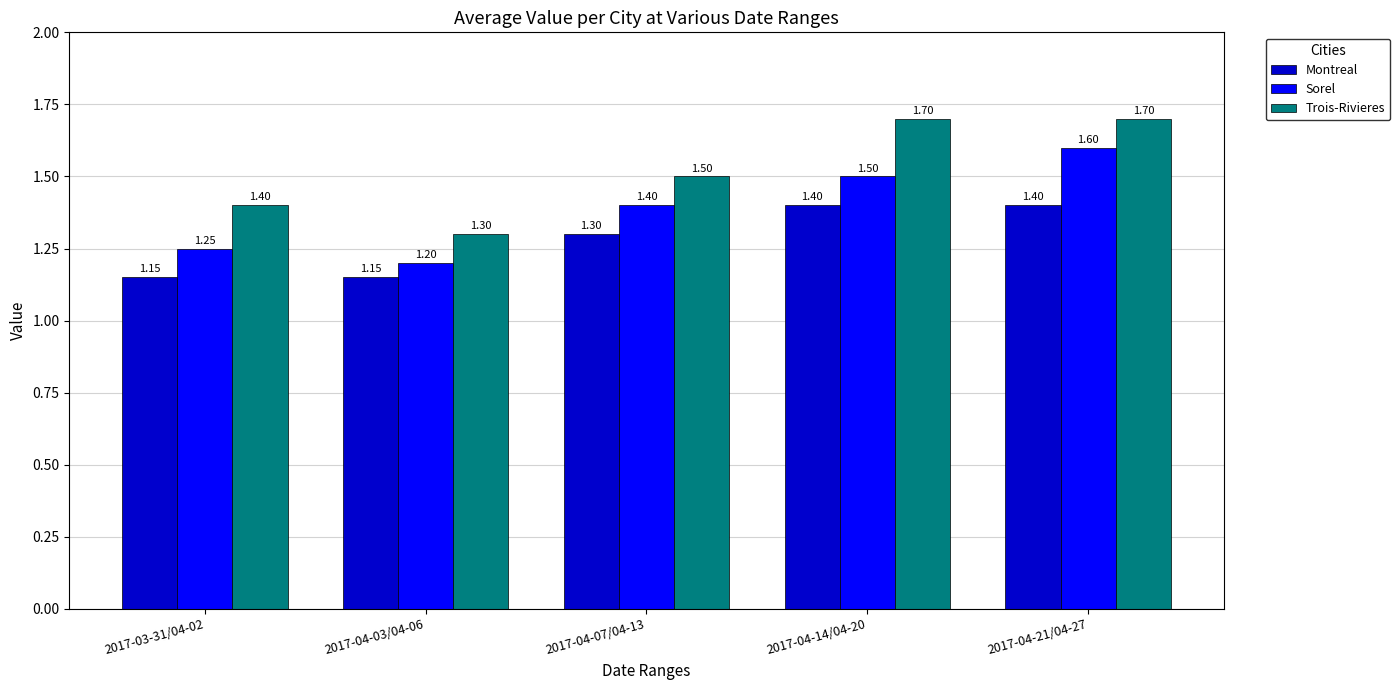

At which category is the sum across all series the highest?

2017-04-21/04-27